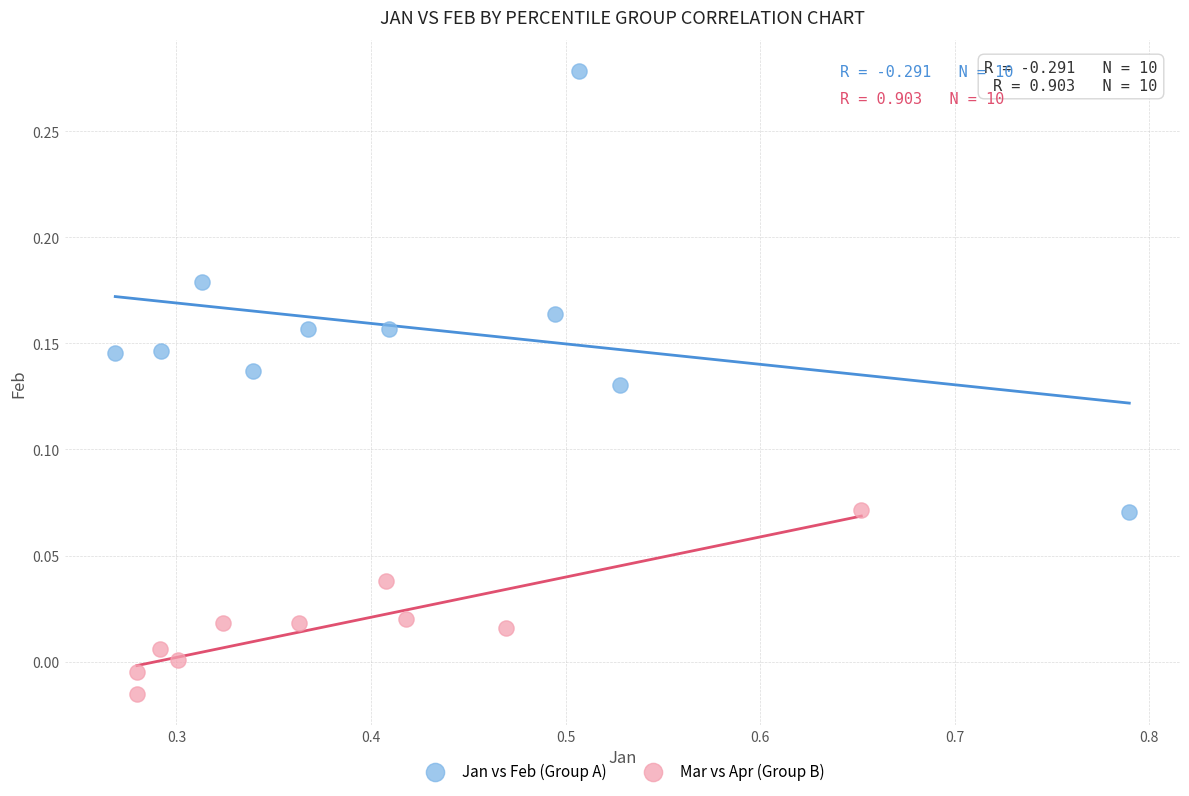

What are all the series names shown in the legend?

Jan vs Feb (Group A), Mar vs Apr (Group B)